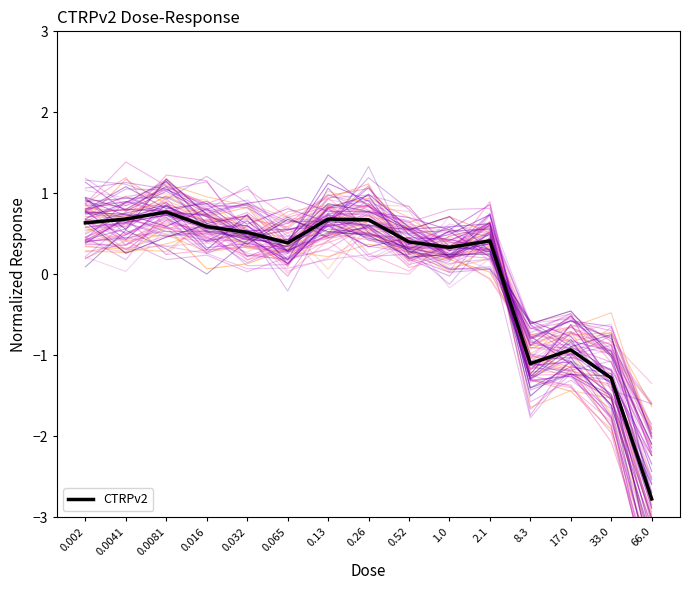

The value at 0.032 is 0.5. True or false?

True